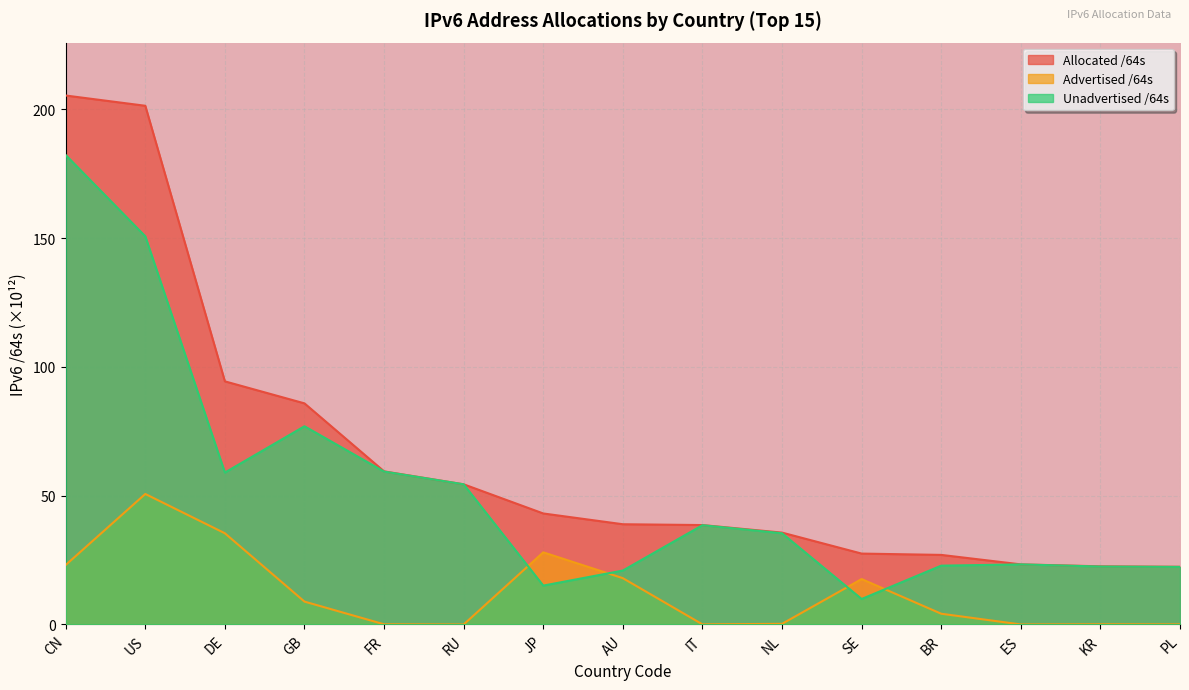

How many data points does each series have?

15